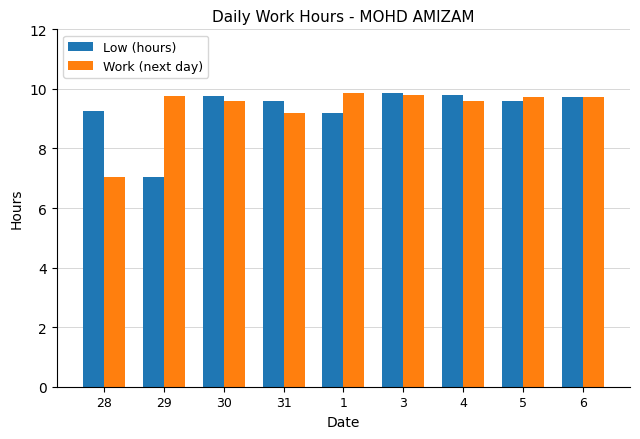

Is it true that Low (hours) equals 9.6 at 31?

True